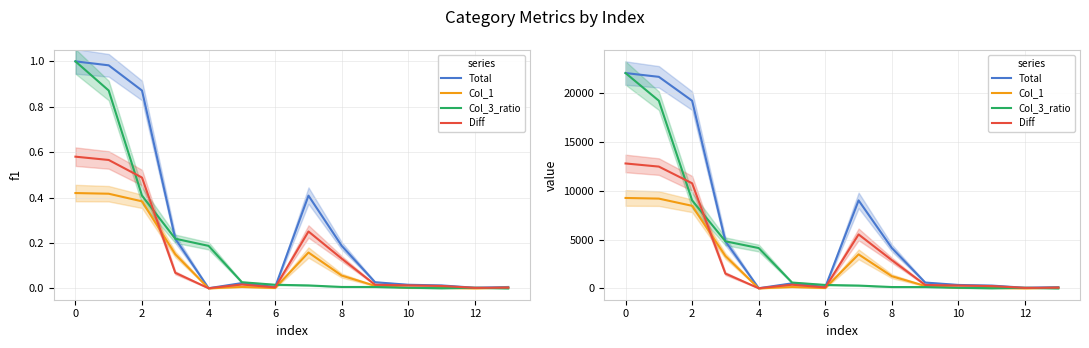

After their last crossing, which series has the higher values: Col_1 or Diff?

Col_1